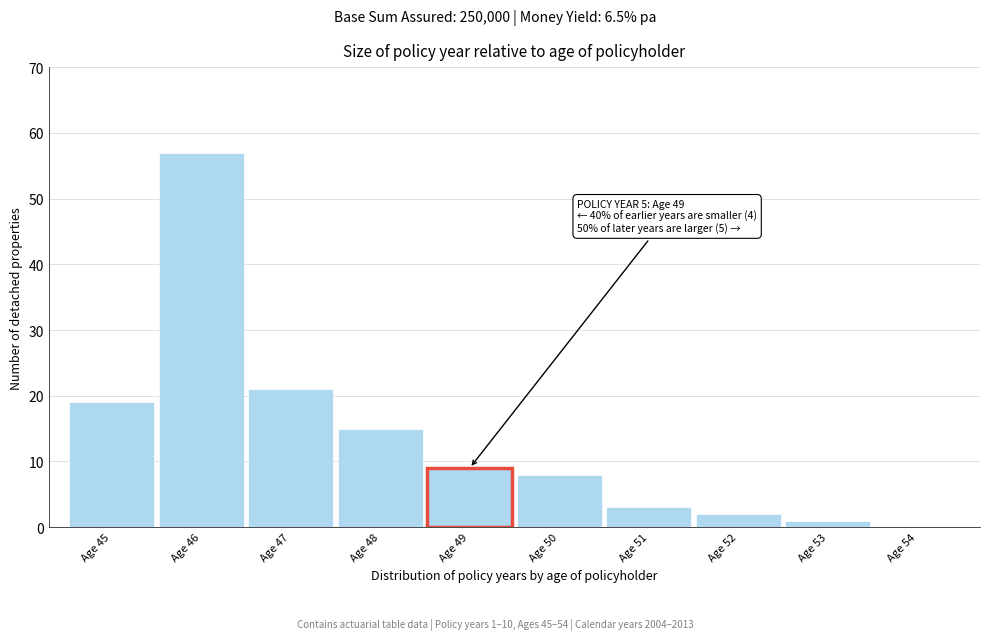

Reading left to right, what are all the values shown in this chart?

Age 45=19	Age 46=57	Age 47=21	Age 48=15	Age 49=9	Age 50=8	Age 51=3	Age 52=2	Age 53=1	Age 54=0